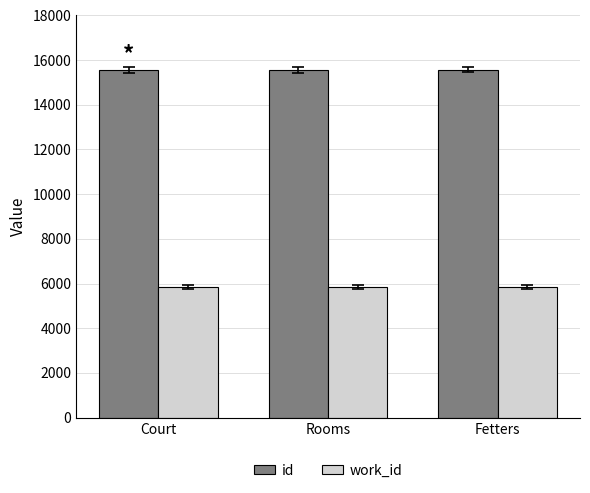

Rank the series by their average value, from lowest to highest.

work_id, id